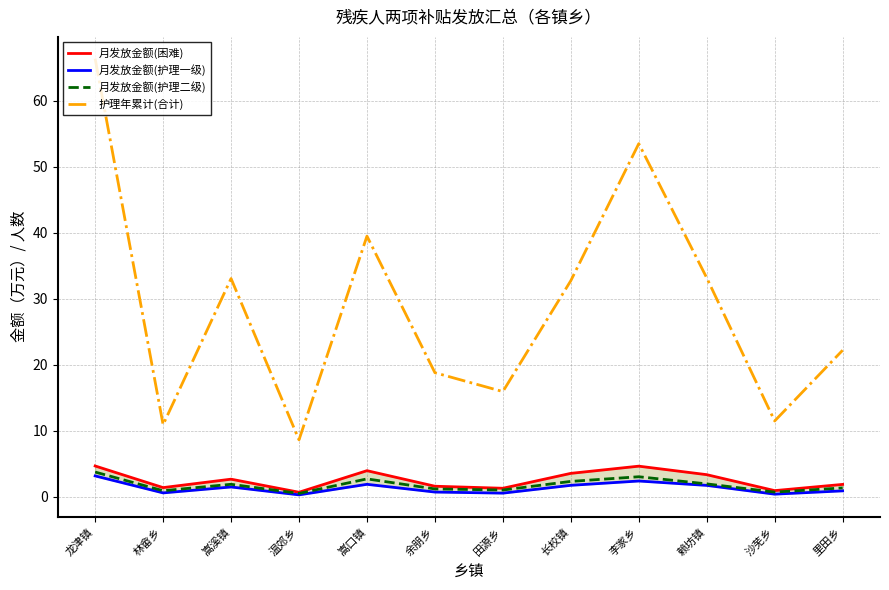

Rank the series at 嵩口镇 from highest to lowest value.

护理年累计(合计), 月发放金额(困难), 月发放金额(护理二级), 月发放金额(护理一级)